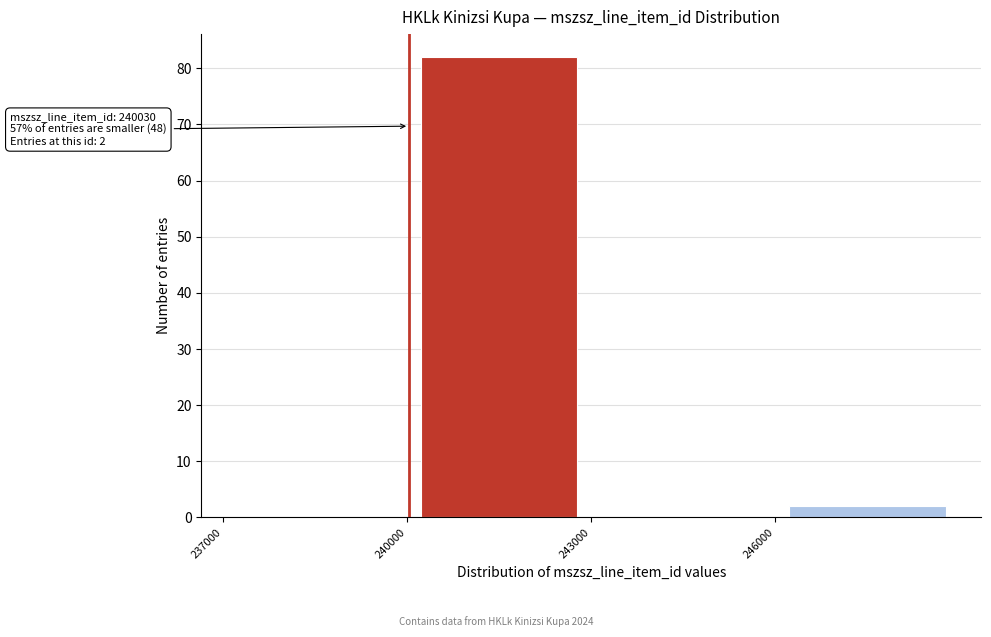

Over which range of the x-axis is the bar tallest?

240000 to 243000